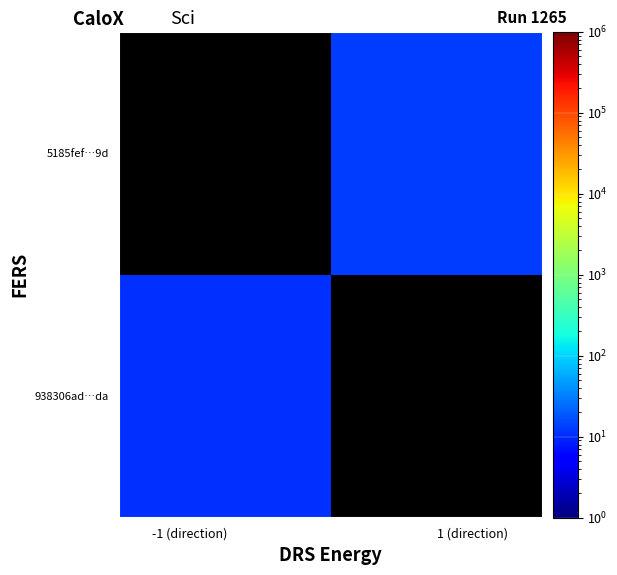

How many distinct data groups are displayed?

2